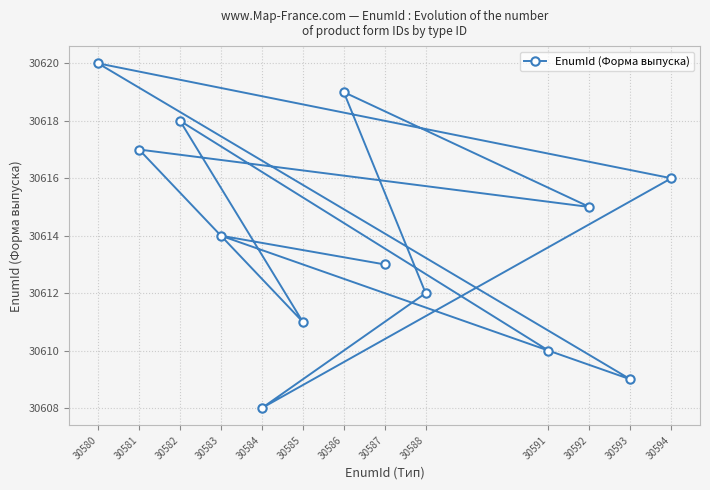

True or false: the data has more than 0 interior local peaks.

True